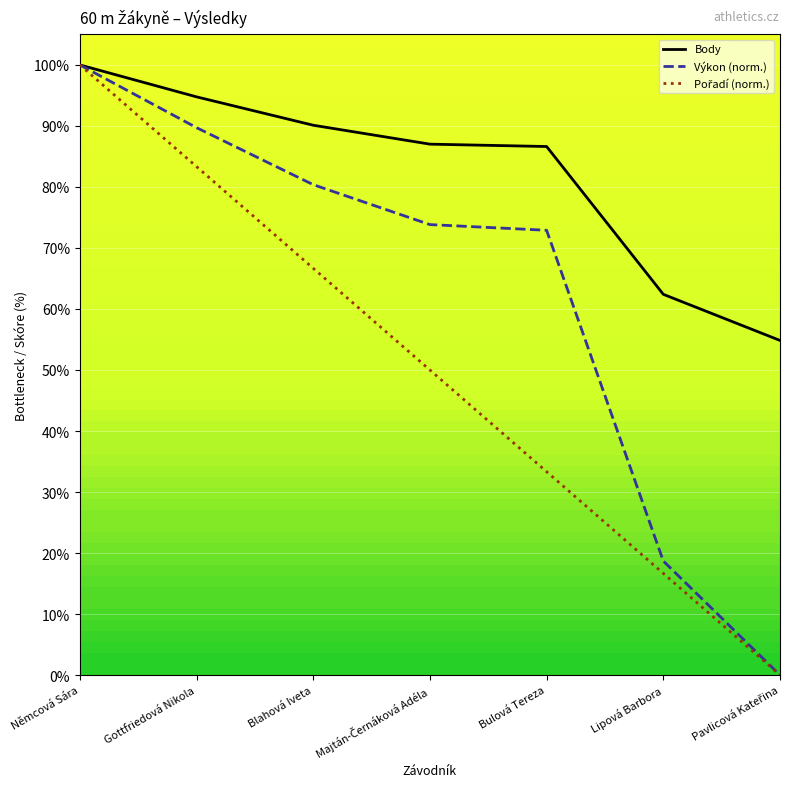

What position from the left is Bulová Tereza?

5